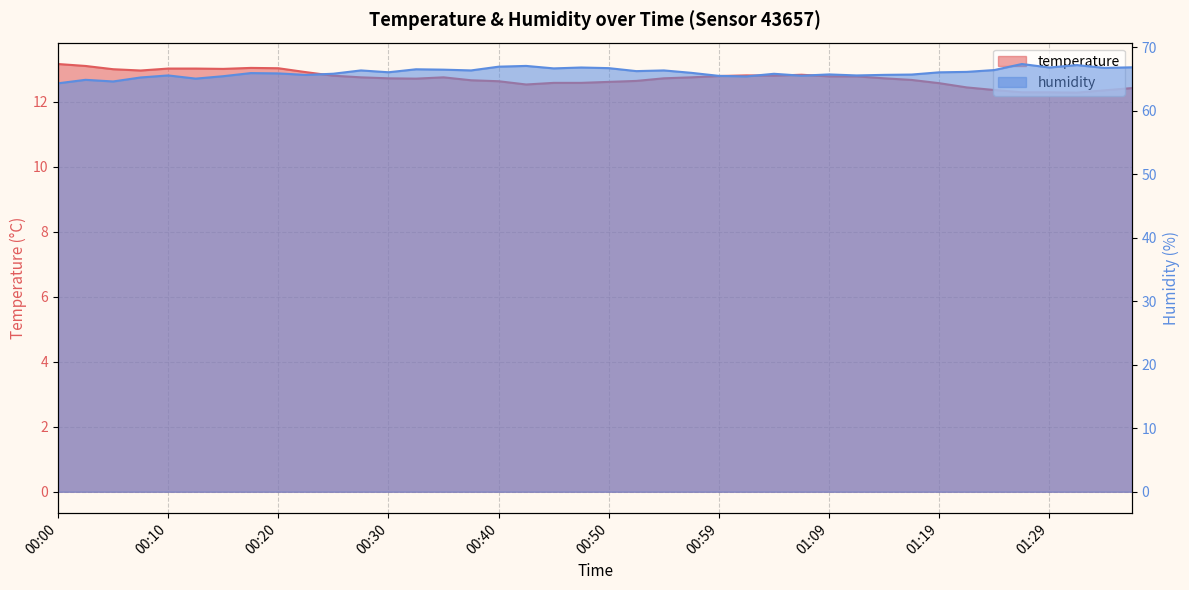

True or false: humidity and temperature cross at least once.

False